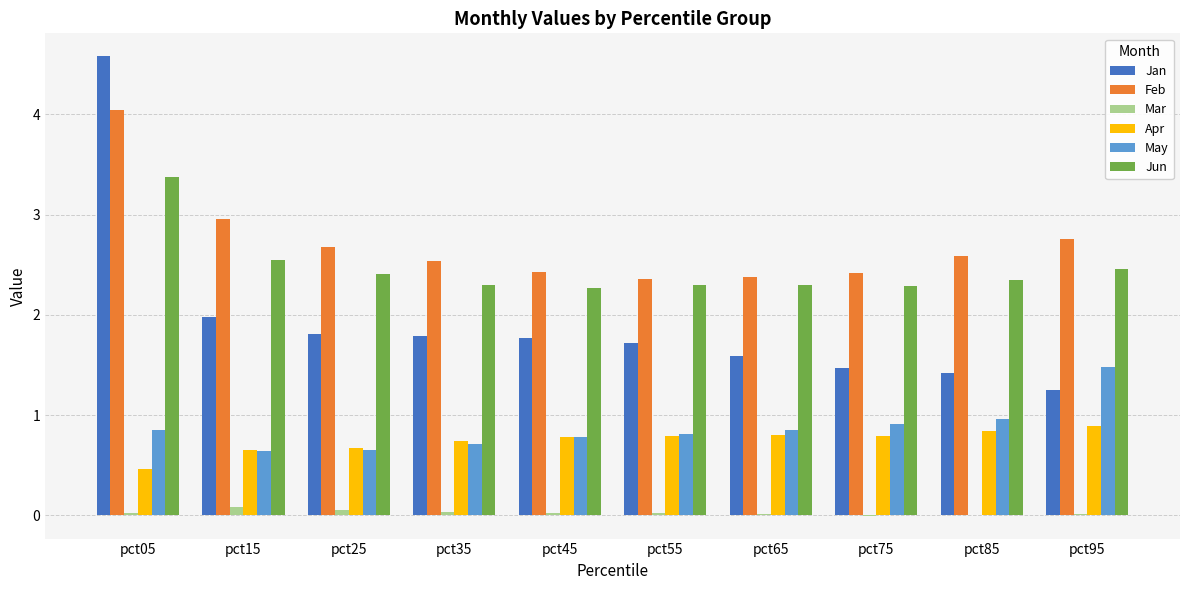

What is the greatest value displayed?

4.6